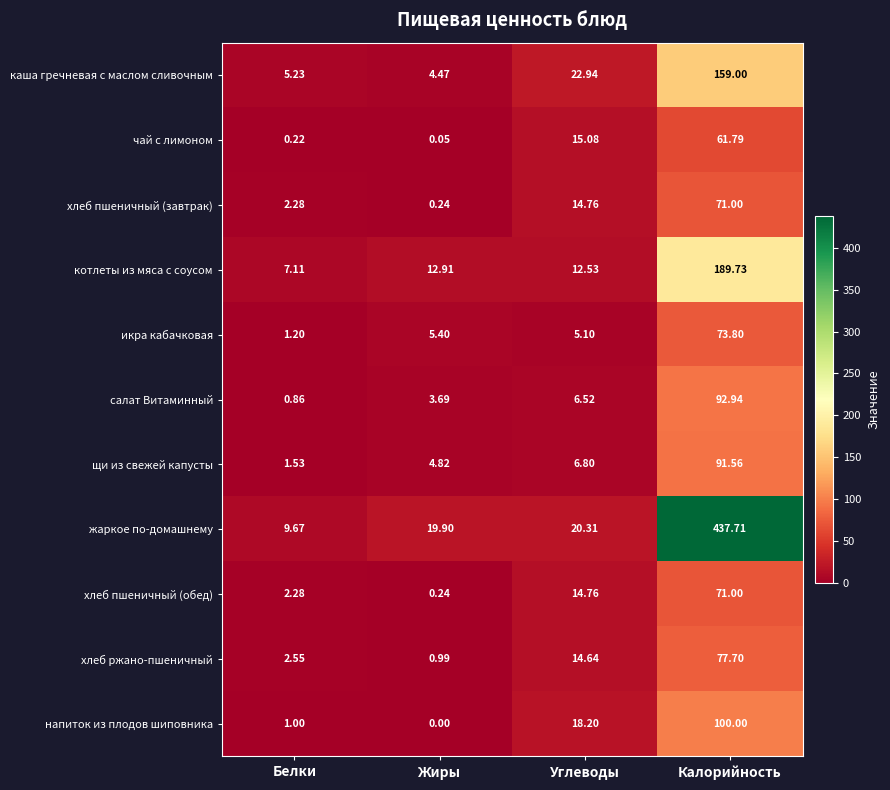

Where is каша гречневая с маслом сливочным nearest to the value 81?

Углеводы